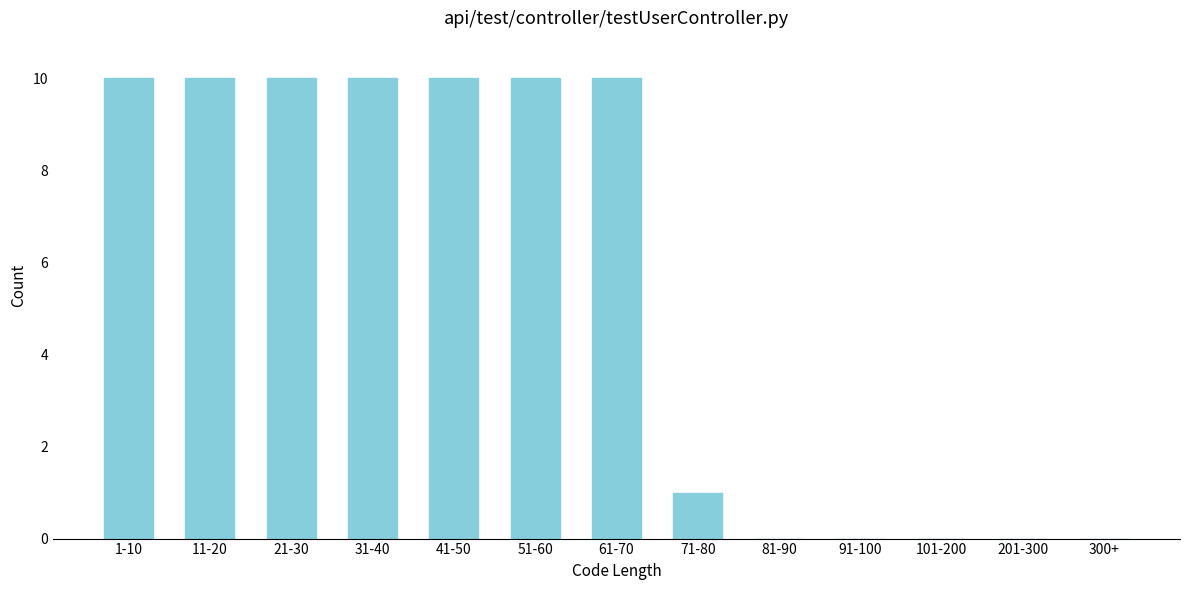

Reading left to right, list all the values displayed in this chart.

1-10=10	11-20=10	21-30=10	31-40=10	41-50=10	51-60=10	61-70=10	71-80=1	81-90=0	91-100=0	101-200=0	201-300=0	300+=0